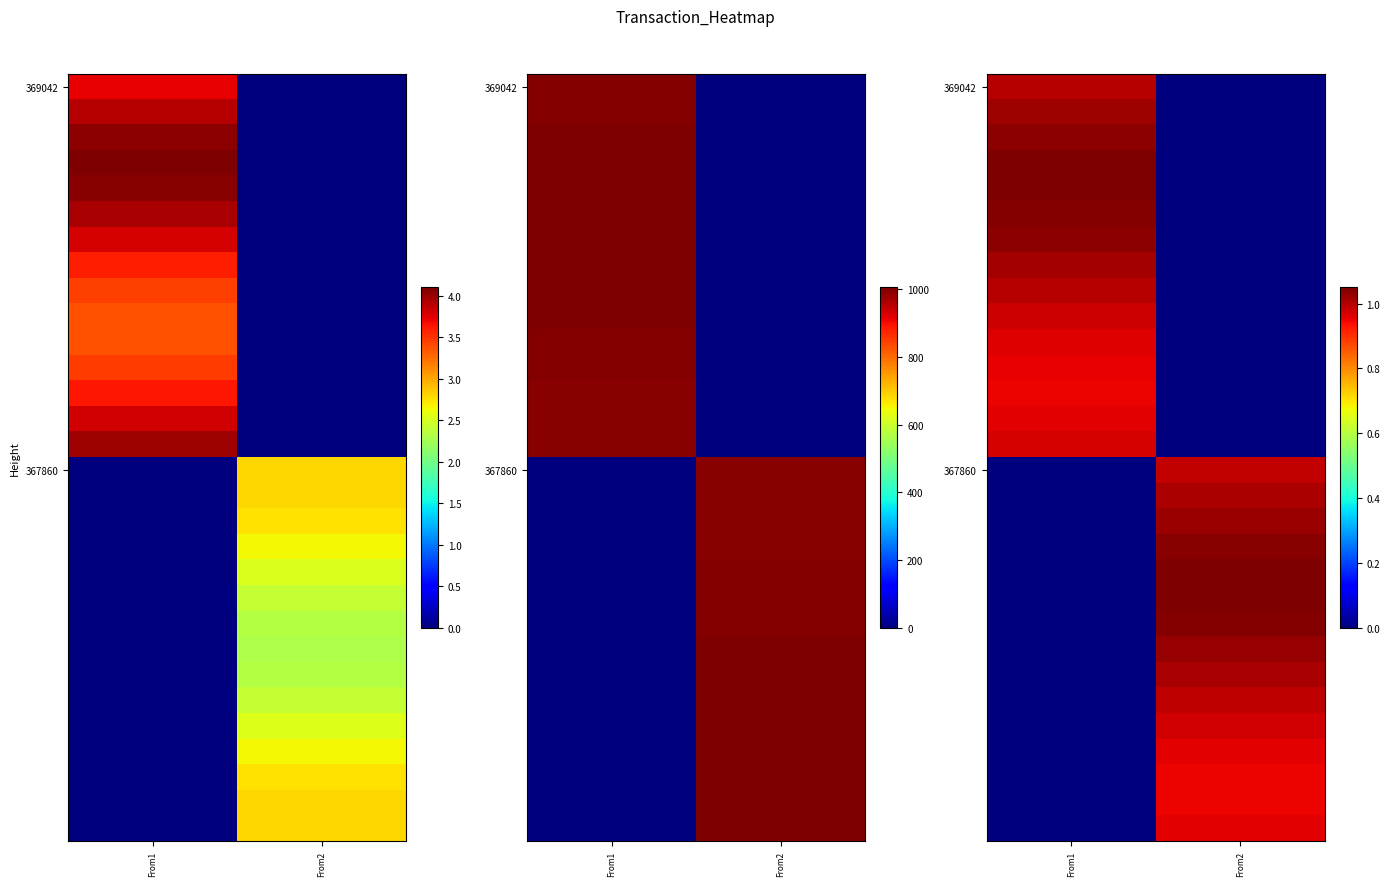

What is the spread (max minus min) of values at From2?

1.0